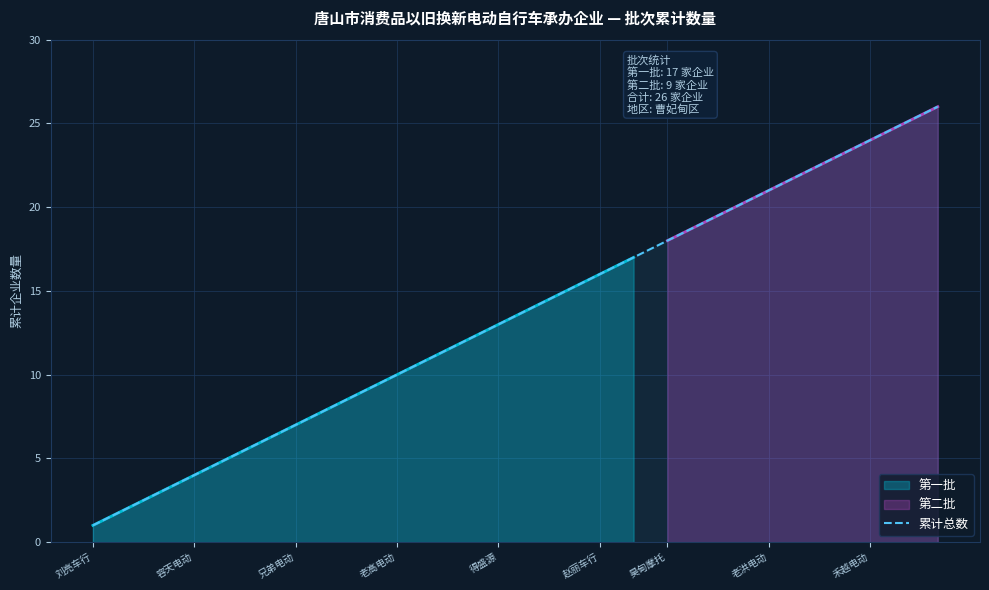

The 累计总数 series shows 4 at 容天电动. True or false?

True